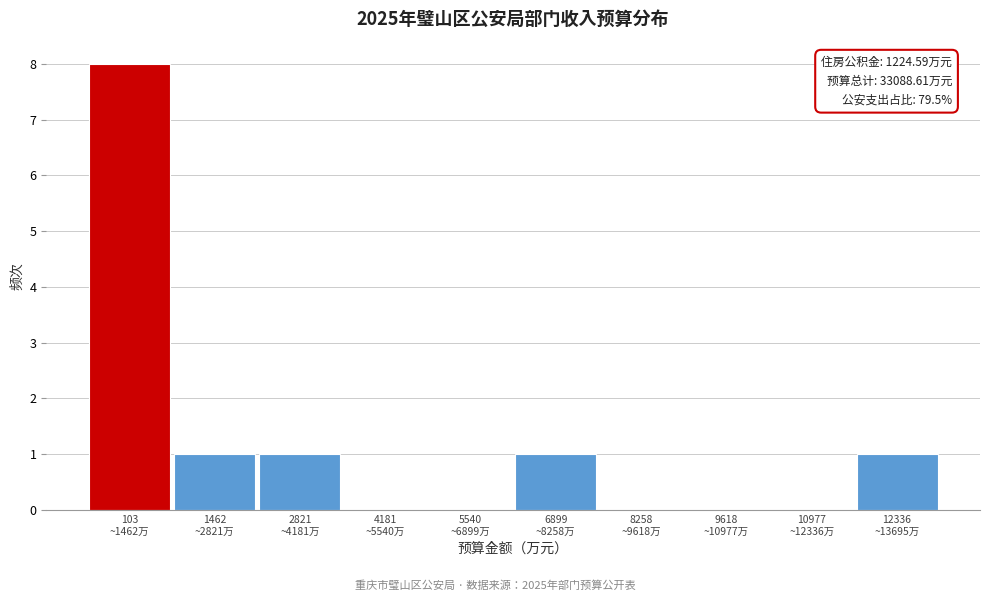

What is the sum of all values?

12